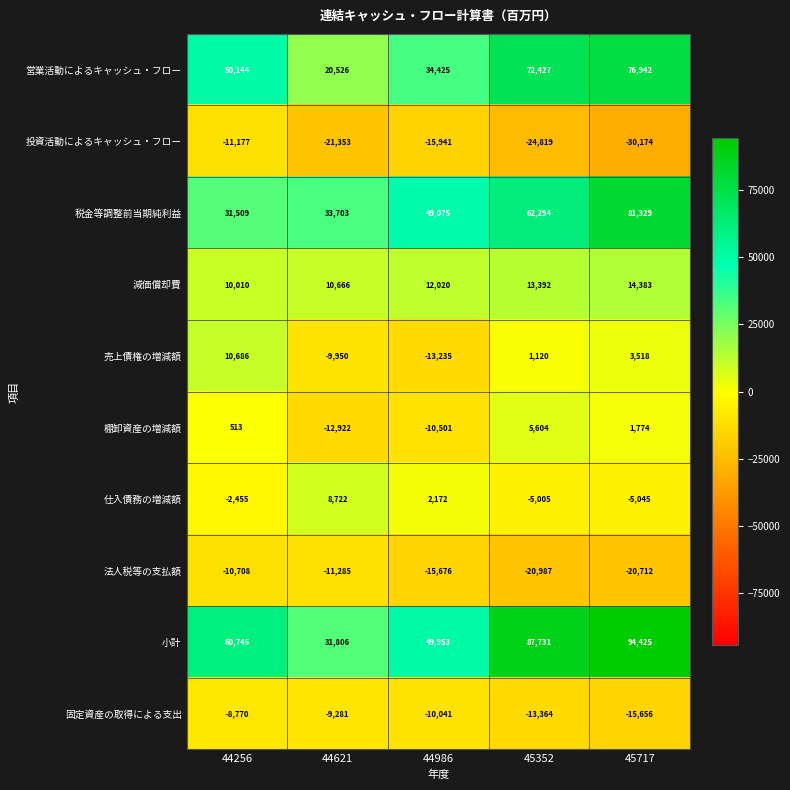

What value does the 法人税等の支払額 series have at 44986, to the nearest 50?

-15700